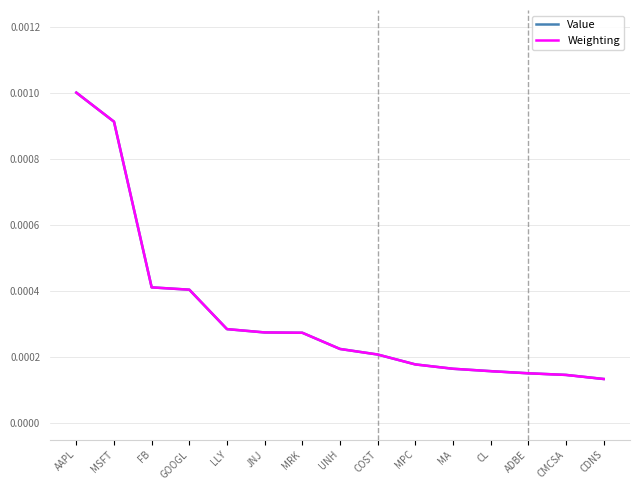

Is the value of Value at COST greater than the value of Weighting at CDNS?

Yes